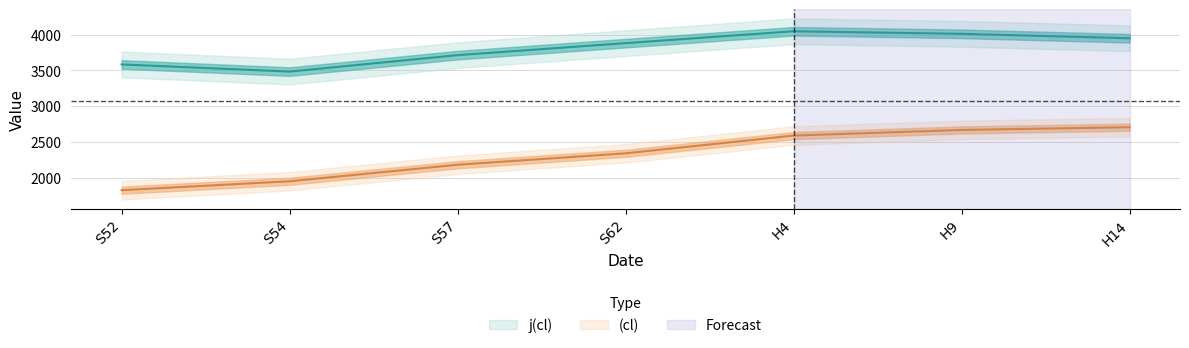

True or false: (cl) has more than 2 points higher than both neighbors.

False